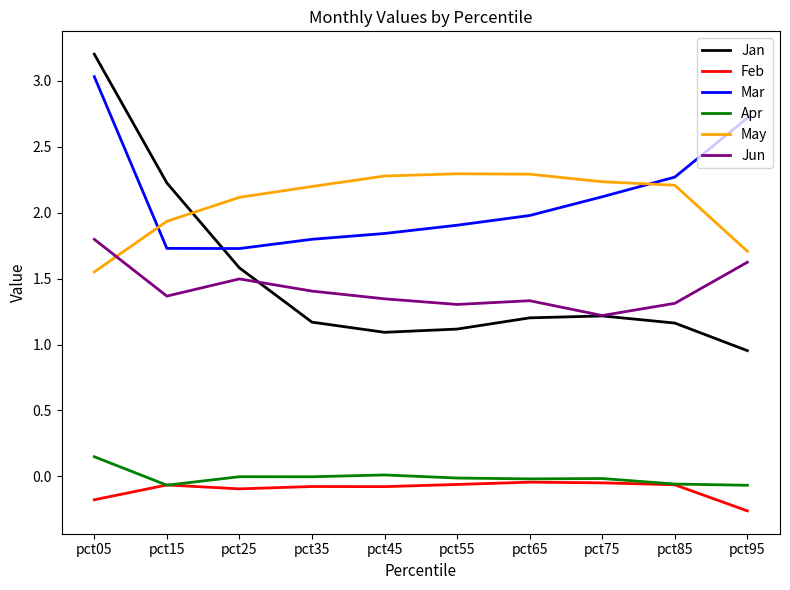

At which label does Feb reach its minimum?

pct95